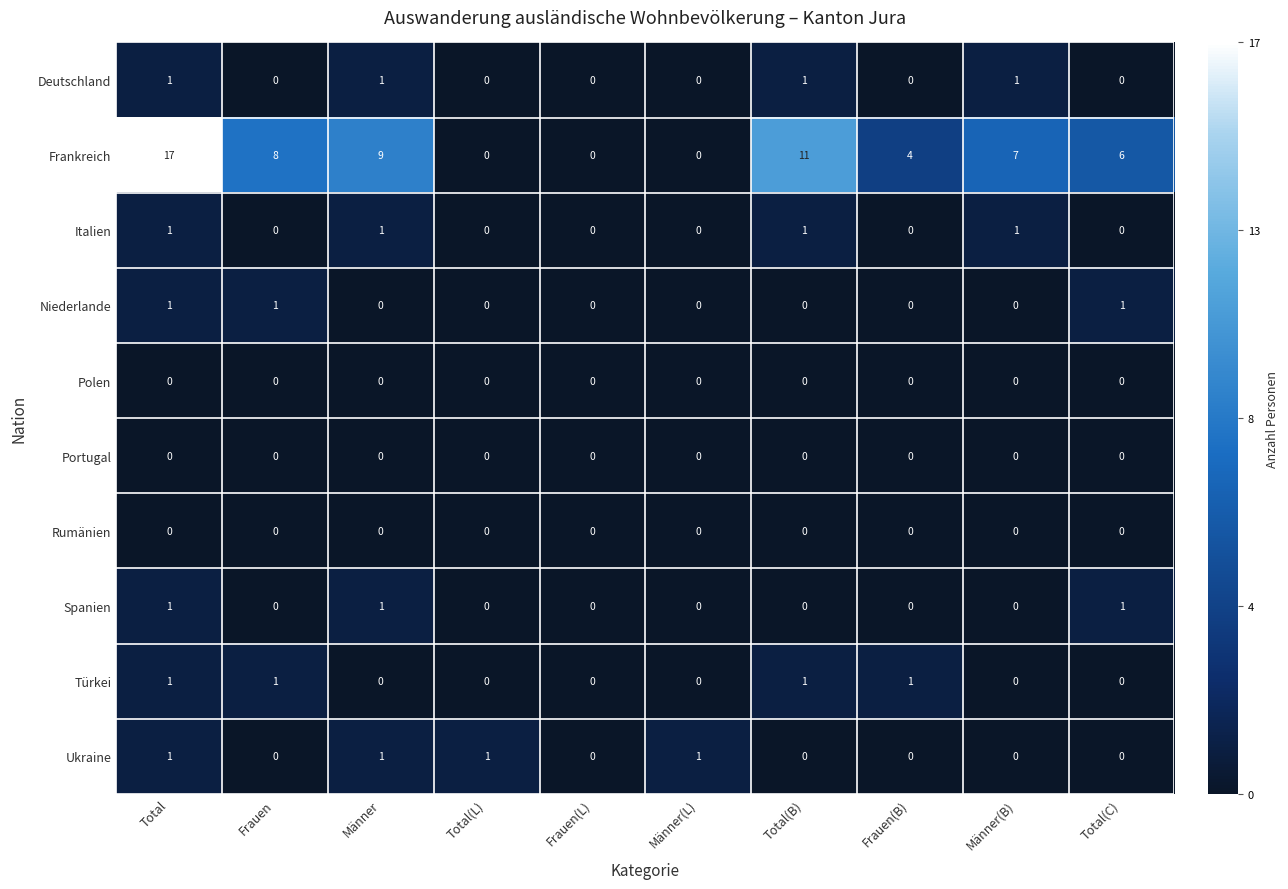

Count the number of categories in the chart.

10